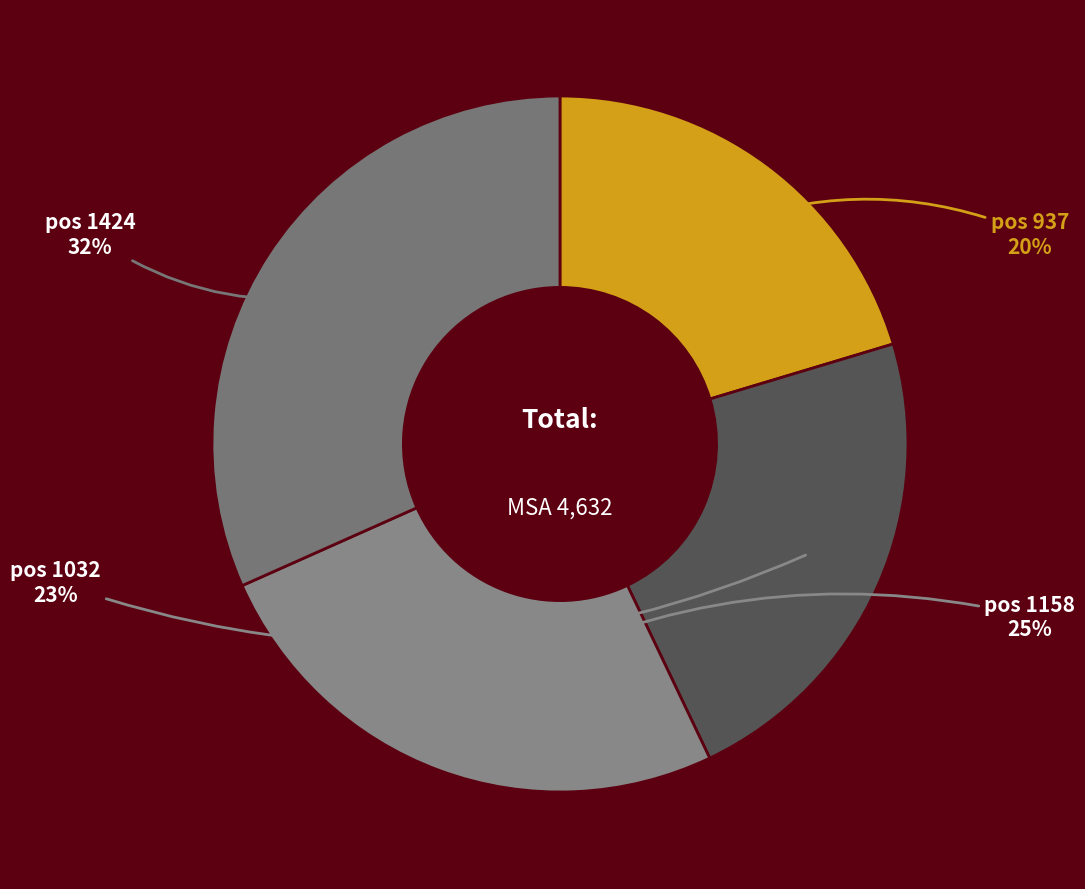

How many slices are in this pie chart?

4